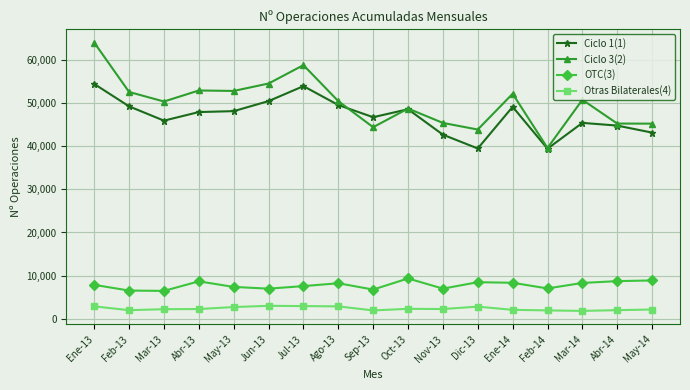

Which series has the largest range (max minus min)?

Ciclo 3(2)